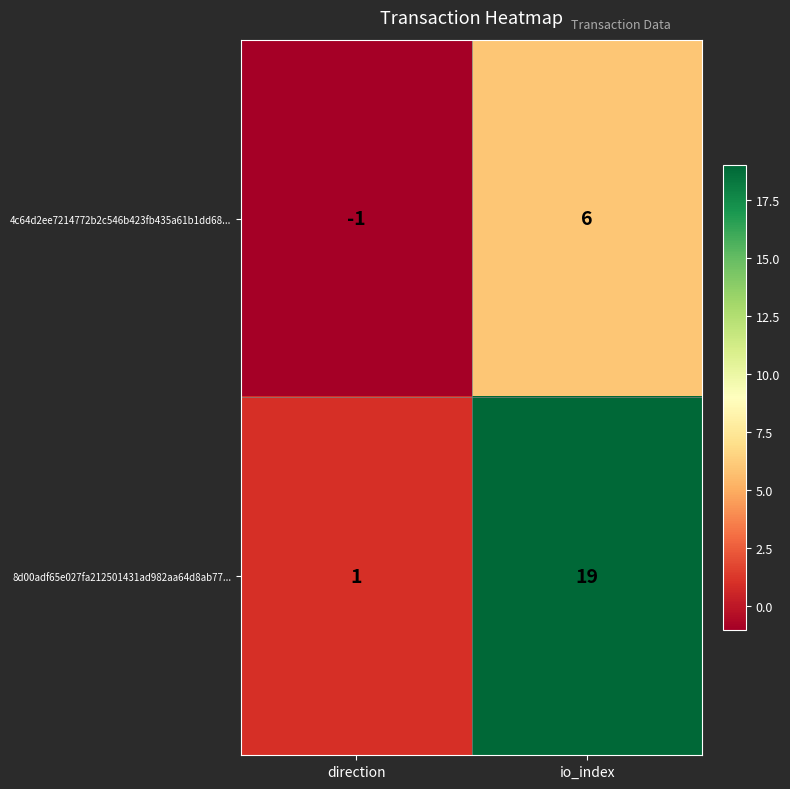

How many categories are shown in the chart?

2